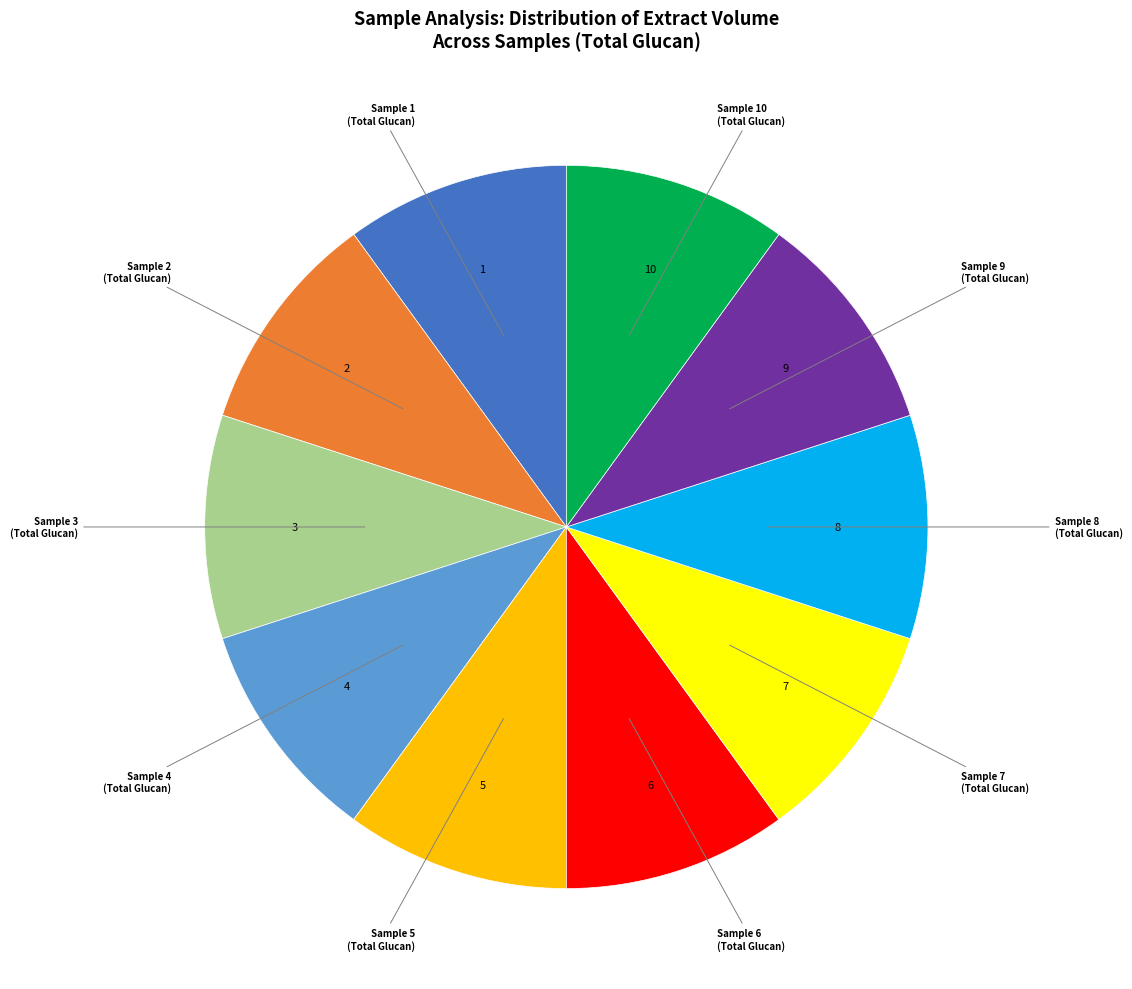

The Sample 3 (Total Glucan) slice represents 5% of the pie. True or false?

False